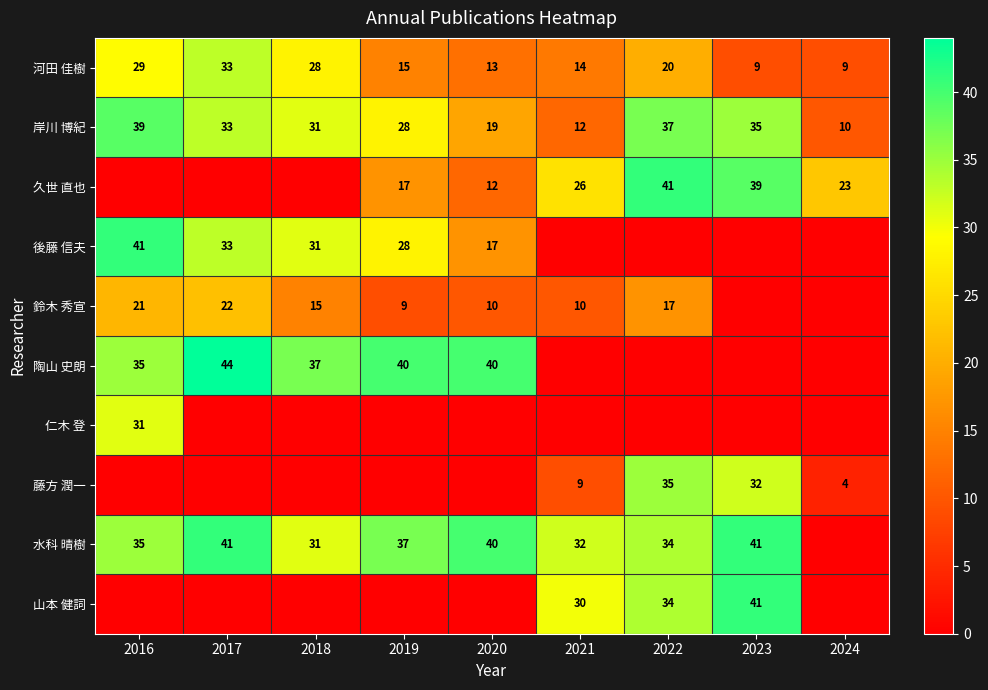

Rank the series by their maximum value, from lowest to highest.

鈴木 秀宣, 仁木 登, 河田 佳樹, 藤方 潤一, 岸川 博紀, 久世 直也, 後藤 信夫, 水科 晴樹, 山本 健詞, 陶山 史朗